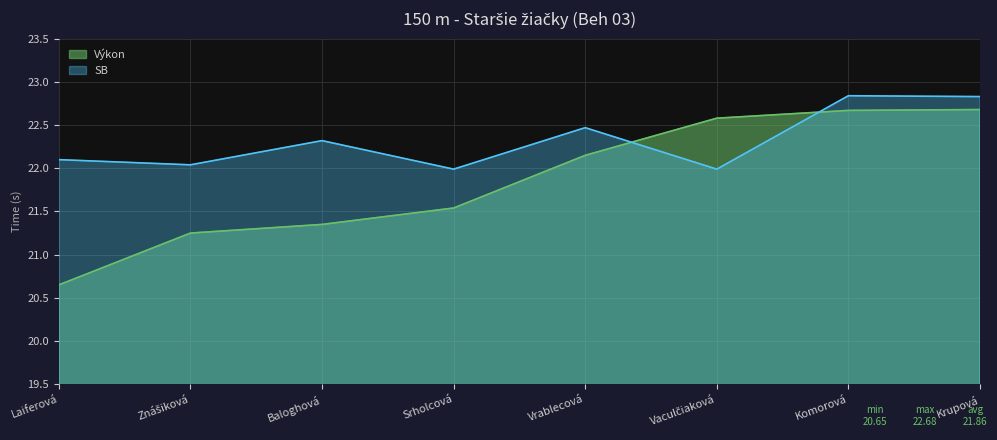

Does the chart have visible grid lines?

Yes